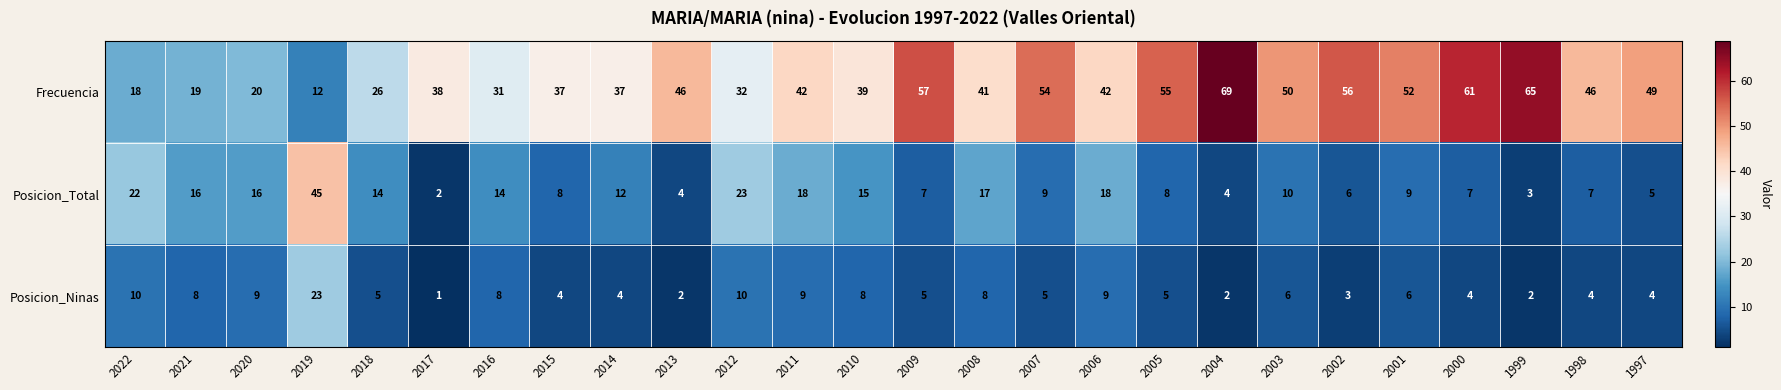

What is the difference between the maximum and second lowest values in the Posicion_Ninas series?

21